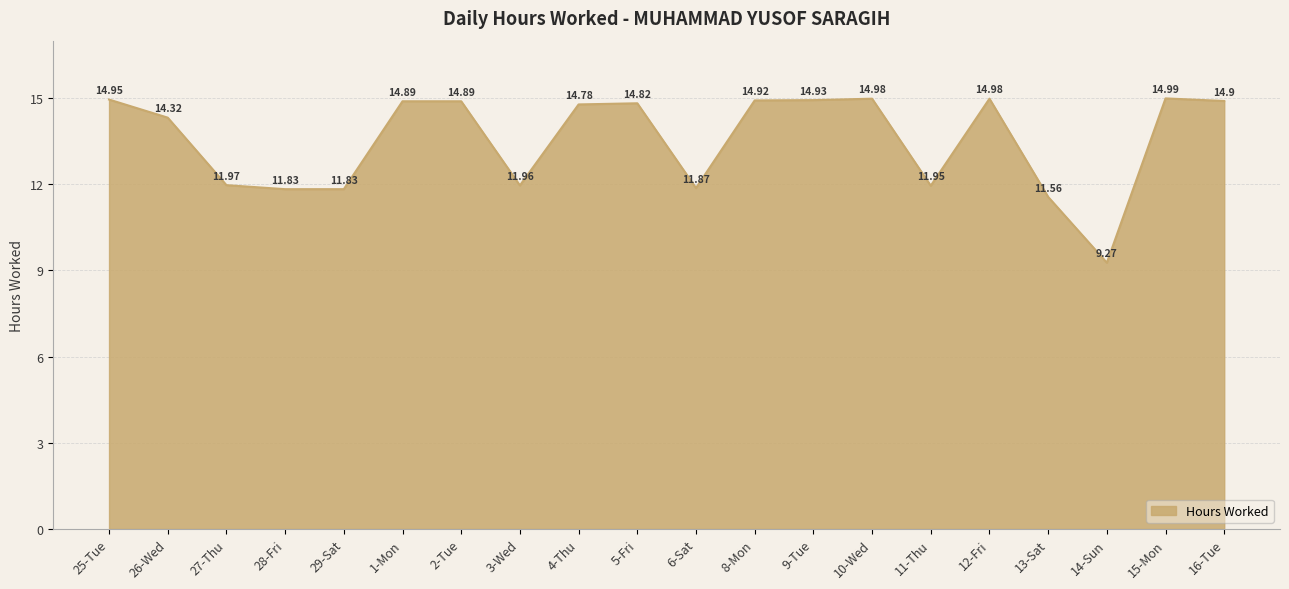

What is the ratio of the value at 4-Thu to the value at 16-Tue?

1.0